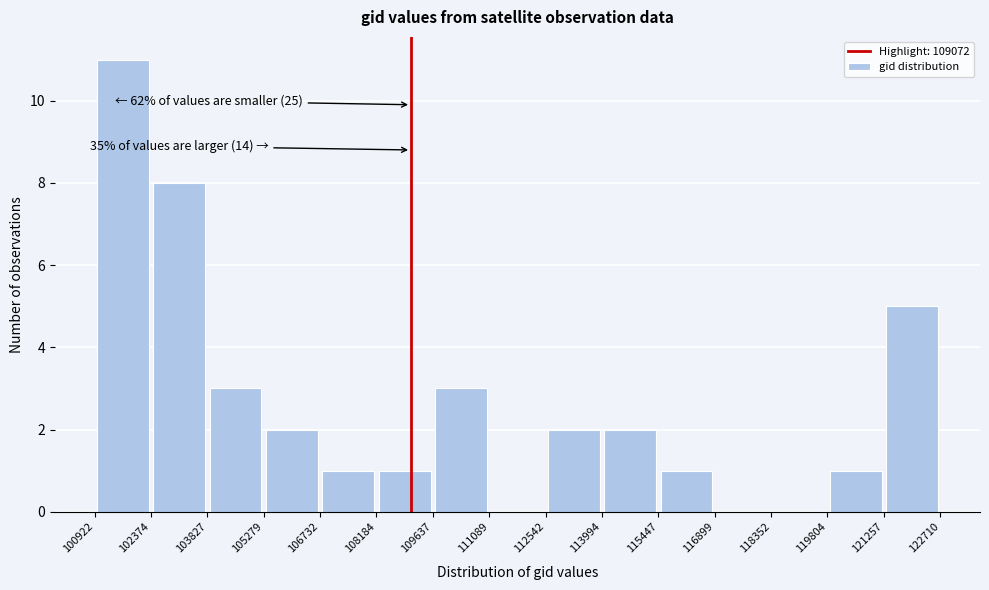

Over which range of the x-axis is the bar tallest?

100922 to 102374